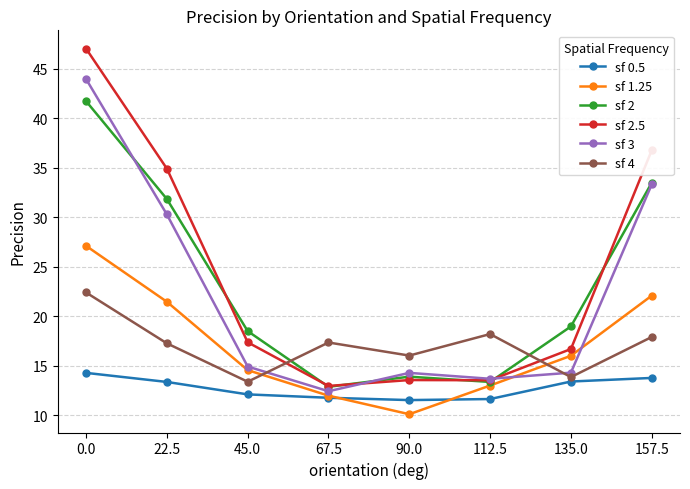

Read the sf 2.5 value at 0.0.

47.1